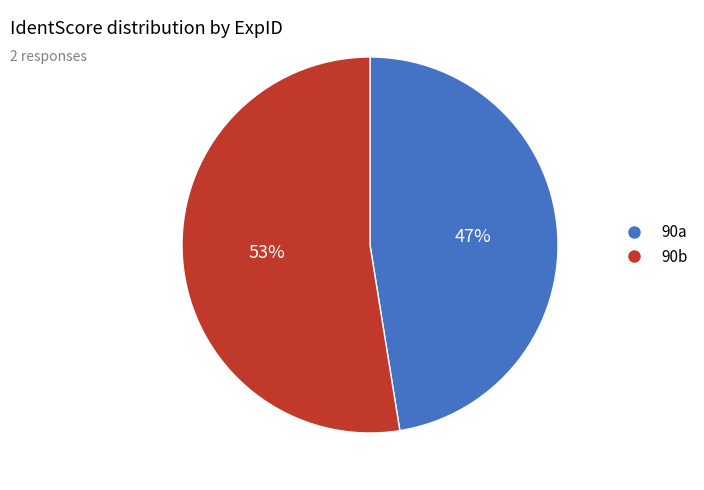

What is the smallest slice in the pie chart?

90a